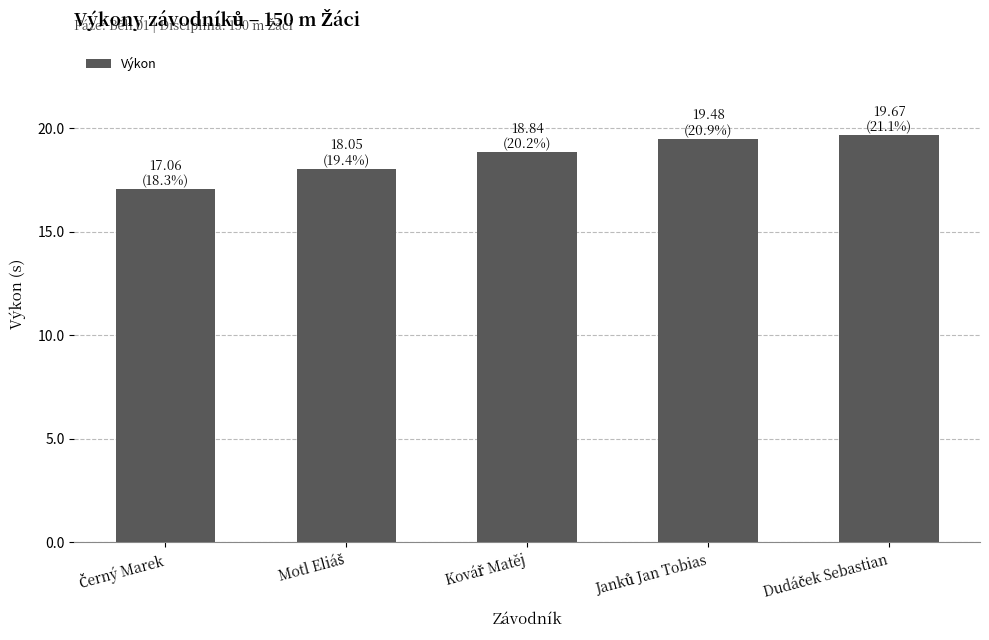

What is the smallest value displayed?

17.1